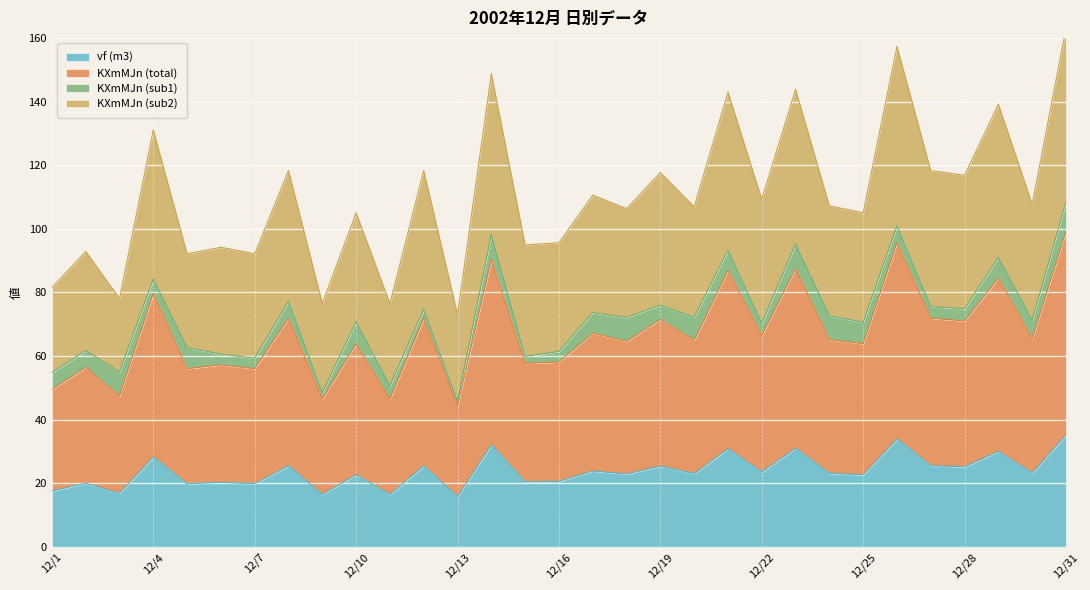

At which category does vf (m3) reach its first local valley?

12/3